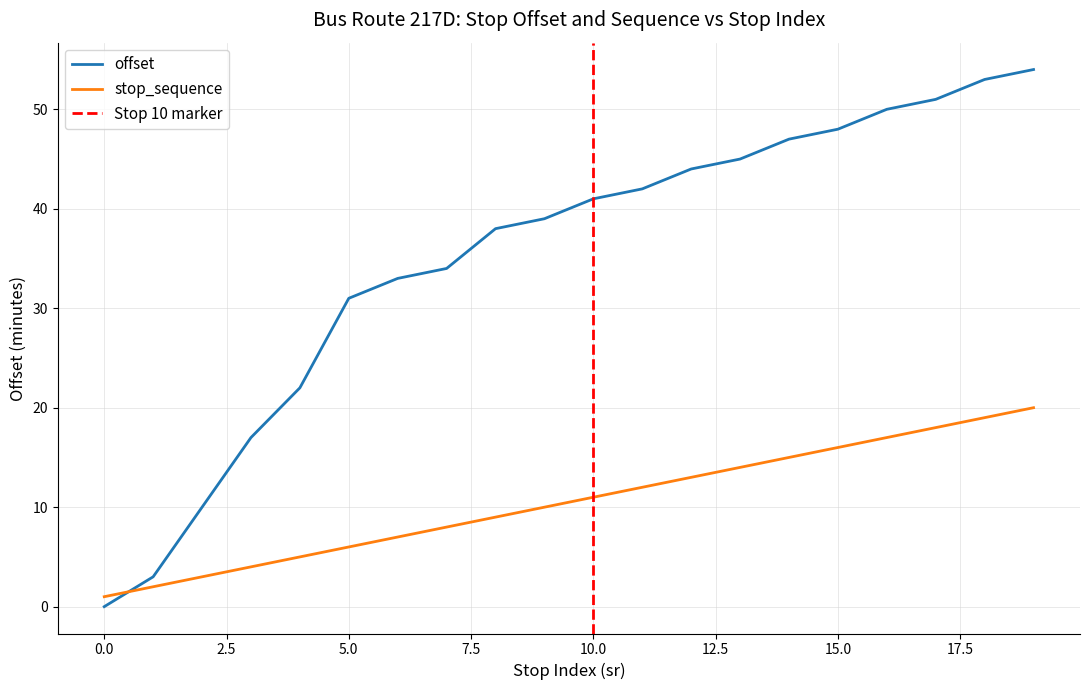

Between which two adjacent categories do stop_sequence and offset first intersect?

0 and 1